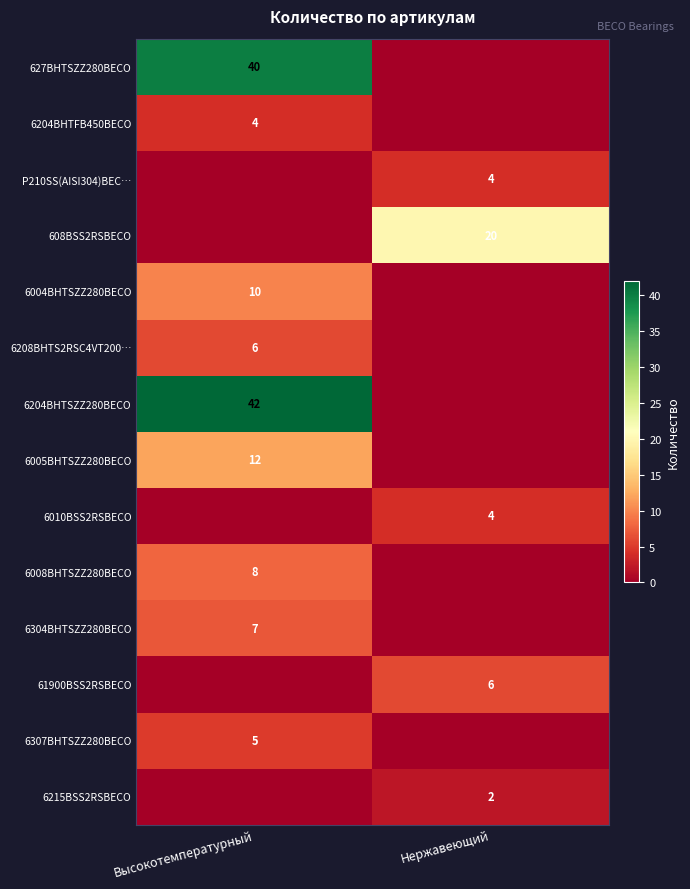

The 6215BSS2RSBECO series shows 2 at Нержавеющий. True or false?

True